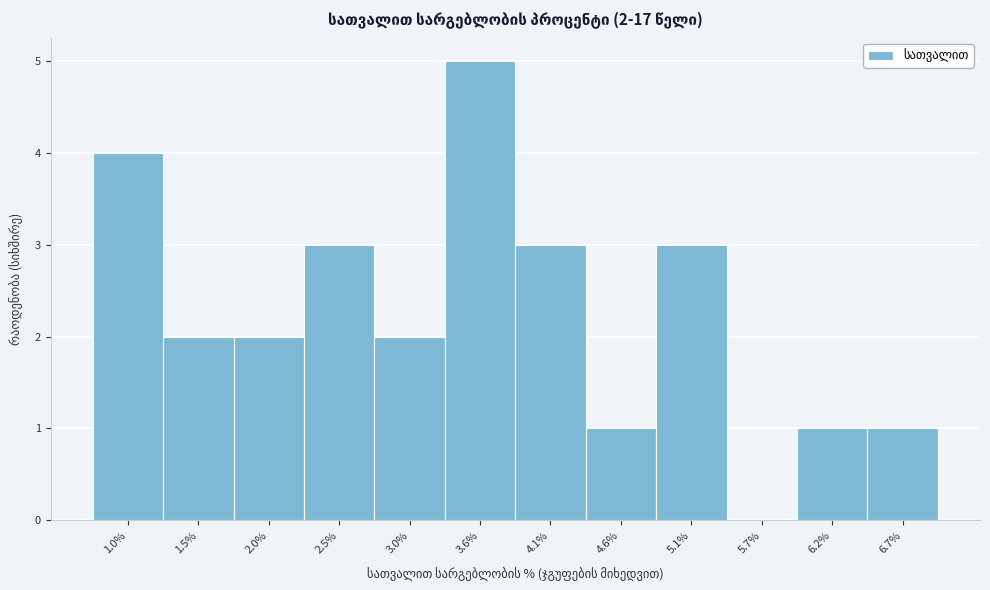

Reading right to left, extract all data points from this chart.

6.7%=1	6.2%=1	5.7%=0	5.1%=3	4.6%=1	4.1%=3	3.6%=5	3.0%=2	2.5%=3	2.0%=2	1.5%=2	1.0%=4